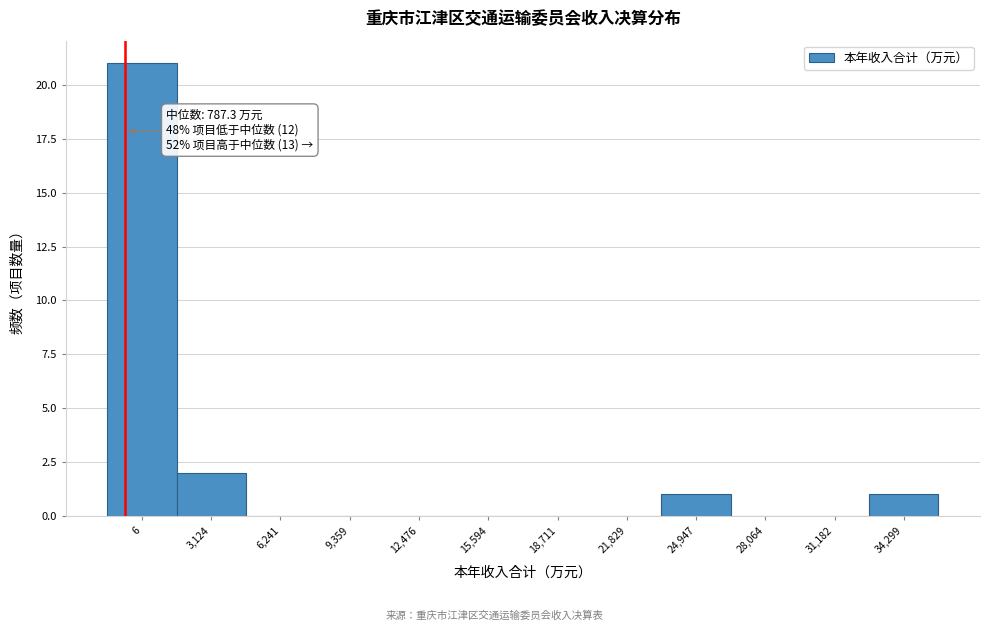

Reading right to left, what are all the values shown in this chart?

34,299=1	31,182=0	28,064=0	24,947=1	21,829=0	18,711=0	15,594=0	12,476=0	9,359=0	6,241=0	3,124=2	6=21